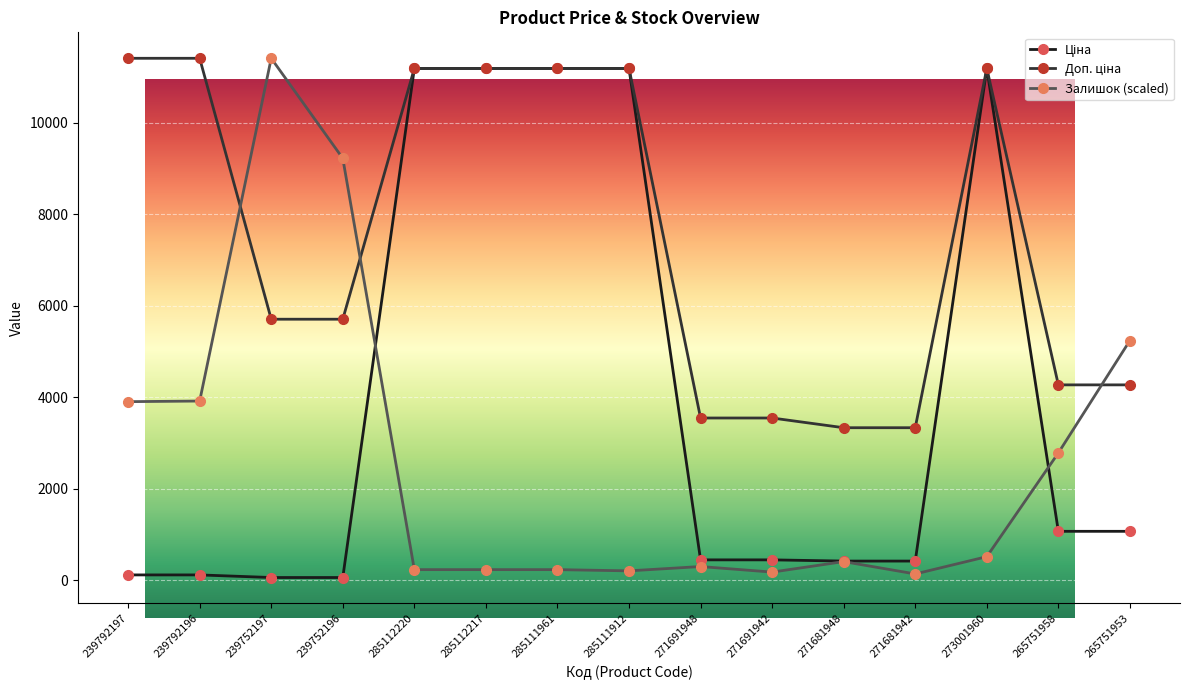

The Залишок (scaled) series shows 297.1 at 271691948. True or false?

True